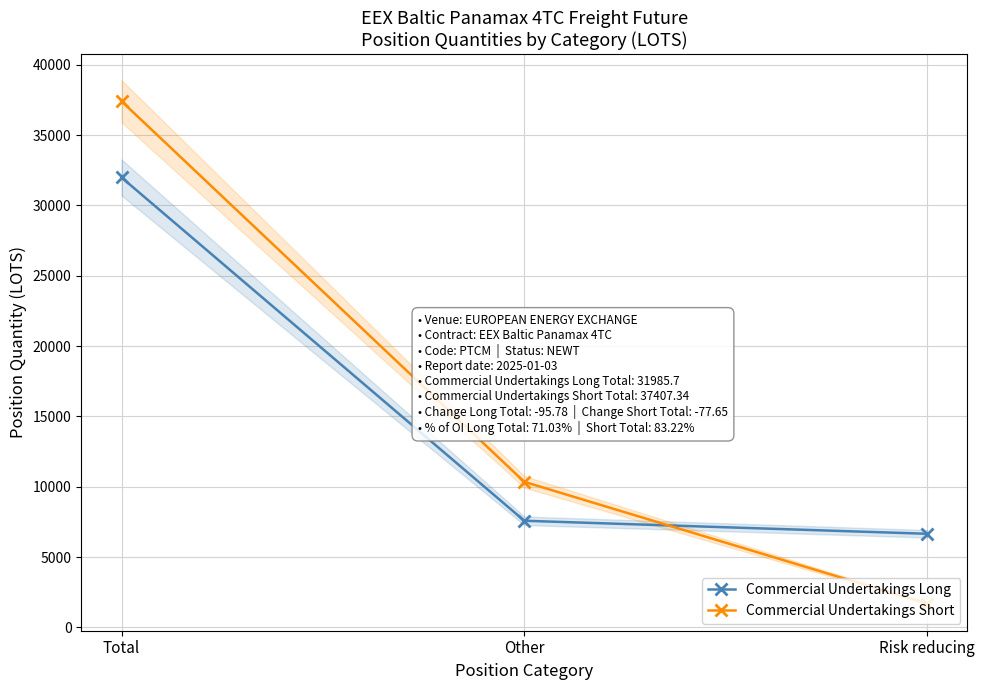

What is the lowest value of the Commercial Undertakings Long series?

6652.1